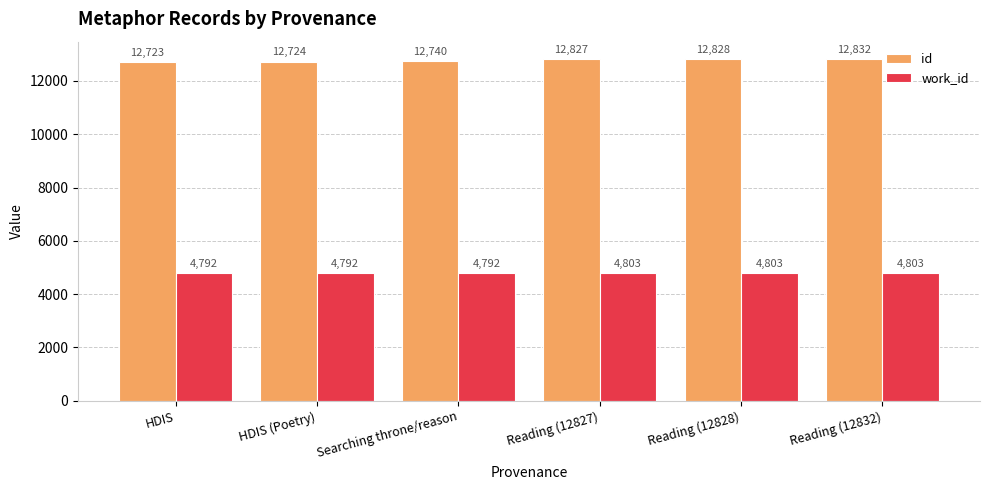

What are all the series names shown in the legend?

id, work_id